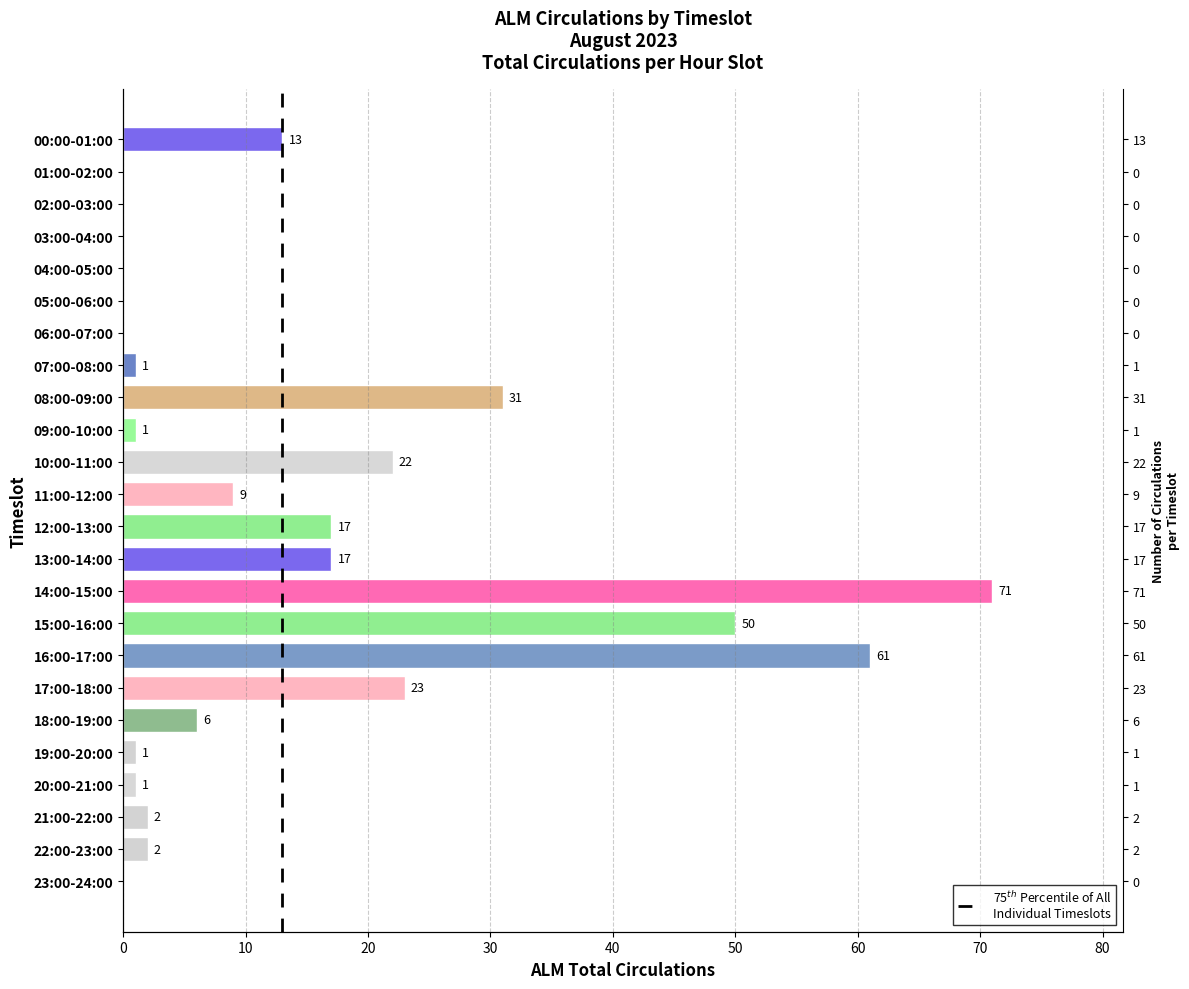

What is the value of the 1st bar from the left?

13